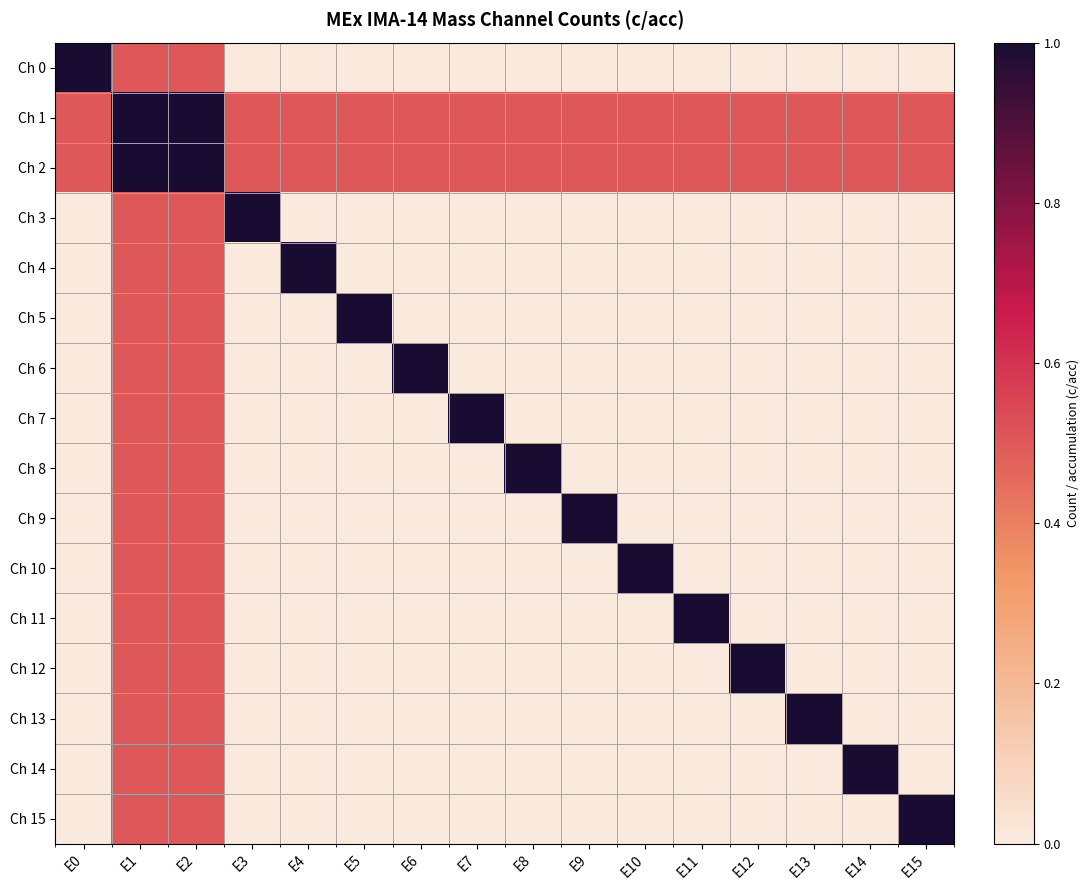

Reading right to left, list all the values displayed in this chart.

Ch 0: E15=0.0	E14=0.0	E13=0.0	E12=0.0	E11=0.0	E10=0.0	E9=0.0	E8=0.0	E7=0.0	E6=0.0	E5=0.0	E4=0.0	E3=0.0	E2=0.5	E1=0.5	E0=1.0
Ch 1: E15=0.5	E14=0.5	E13=0.5	E12=0.5	E11=0.5	E10=0.5	E9=0.5	E8=0.5	E7=0.5	E6=0.5	E5=0.5	E4=0.5	E3=0.5	E2=1.0	E1=1.0	E0=0.5
Ch 2: E15=0.5	E14=0.5	E13=0.5	E12=0.5	E11=0.5	E10=0.5	E9=0.5	E8=0.5	E7=0.5	E6=0.5	E5=0.5	E4=0.5	E3=0.5	E2=1.0	E1=1.0	E0=0.5
Ch 3: E15=0.0	E14=0.0	E13=0.0	E12=0.0	E11=0.0	E10=0.0	E9=0.0	E8=0.0	E7=0.0	E6=0.0	E5=0.0	E4=0.0	E3=1.0	E2=0.5	E1=0.5	E0=0.0
Ch 4: E15=0.0	E14=0.0	E13=0.0	E12=0.0	E11=0.0	E10=0.0	E9=0.0	E8=0.0	E7=0.0	E6=0.0	E5=0.0	E4=1.0	E3=0.0	E2=0.5	E1=0.5	E0=0.0
Ch 5: E15=0.0	E14=0.0	E13=0.0	E12=0.0	E11=0.0	E10=0.0	E9=0.0	E8=0.0	E7=0.0	E6=0.0	E5=1.0	E4=0.0	E3=0.0	E2=0.5	E1=0.5	E0=0.0
Ch 6: E15=0.0	E14=0.0	E13=0.0	E12=0.0	E11=0.0	E10=0.0	E9=0.0	E8=0.0	E7=0.0	E6=1.0	E5=0.0	E4=0.0	E3=0.0	E2=0.5	E1=0.5	E0=0.0
Ch 7: E15=0.0	E14=0.0	E13=0.0	E12=0.0	E11=0.0	E10=0.0	E9=0.0	E8=0.0	E7=1.0	E6=0.0	E5=0.0	E4=0.0	E3=0.0	E2=0.5	E1=0.5	E0=0.0
Ch 8: E15=0.0	E14=0.0	E13=0.0	E12=0.0	E11=0.0	E10=0.0	E9=0.0	E8=1.0	E7=0.0	E6=0.0	E5=0.0	E4=0.0	E3=0.0	E2=0.5	E1=0.5	E0=0.0
Ch 9: E15=0.0	E14=0.0	E13=0.0	E12=0.0	E11=0.0	E10=0.0	E9=1.0	E8=0.0	E7=0.0	E6=0.0	E5=0.0	E4=0.0	E3=0.0	E2=0.5	E1=0.5	E0=0.0
Ch 10: E15=0.0	E14=0.0	E13=0.0	E12=0.0	E11=0.0	E10=1.0	E9=0.0	E8=0.0	E7=0.0	E6=0.0	E5=0.0	E4=0.0	E3=0.0	E2=0.5	E1=0.5	E0=0.0
Ch 11: E15=0.0	E14=0.0	E13=0.0	E12=0.0	E11=1.0	E10=0.0	E9=0.0	E8=0.0	E7=0.0	E6=0.0	E5=0.0	E4=0.0	E3=0.0	E2=0.5	E1=0.5	E0=0.0
Ch 12: E15=0.0	E14=0.0	E13=0.0	E12=1.0	E11=0.0	E10=0.0	E9=0.0	E8=0.0	E7=0.0	E6=0.0	E5=0.0	E4=0.0	E3=0.0	E2=0.5	E1=0.5	E0=0.0
Ch 13: E15=0.0	E14=0.0	E13=1.0	E12=0.0	E11=0.0	E10=0.0	E9=0.0	E8=0.0	E7=0.0	E6=0.0	E5=0.0	E4=0.0	E3=0.0	E2=0.5	E1=0.5	E0=0.0
Ch 14: E15=0.0	E14=1.0	E13=0.0	E12=0.0	E11=0.0	E10=0.0	E9=0.0	E8=0.0	E7=0.0	E6=0.0	E5=0.0	E4=0.0	E3=0.0	E2=0.5	E1=0.5	E0=0.0
Ch 15: E15=1.0	E14=0.0	E13=0.0	E12=0.0	E11=0.0	E10=0.0	E9=0.0	E8=0.0	E7=0.0	E6=0.0	E5=0.0	E4=0.0	E3=0.0	E2=0.5	E1=0.5	E0=0.0